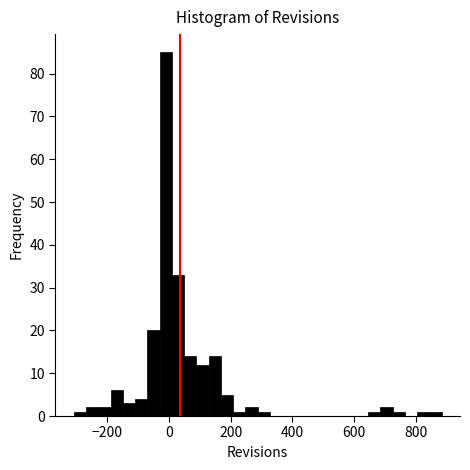

Around what value on the x-axis is the tallest bar? Give the approximate position of its centre, as read against the axis.

-20